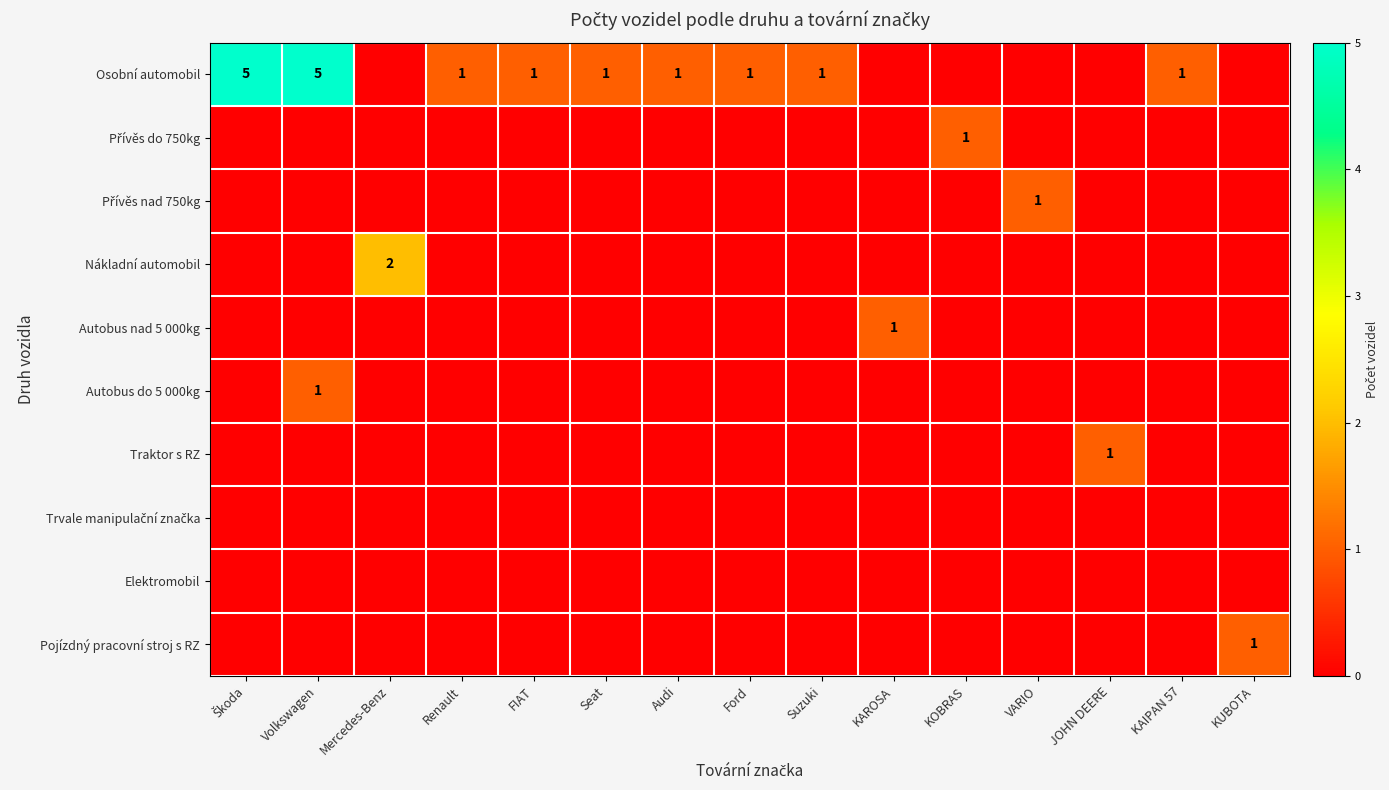

At which label does Trvale manipulační značka reach its minimum?

Škoda